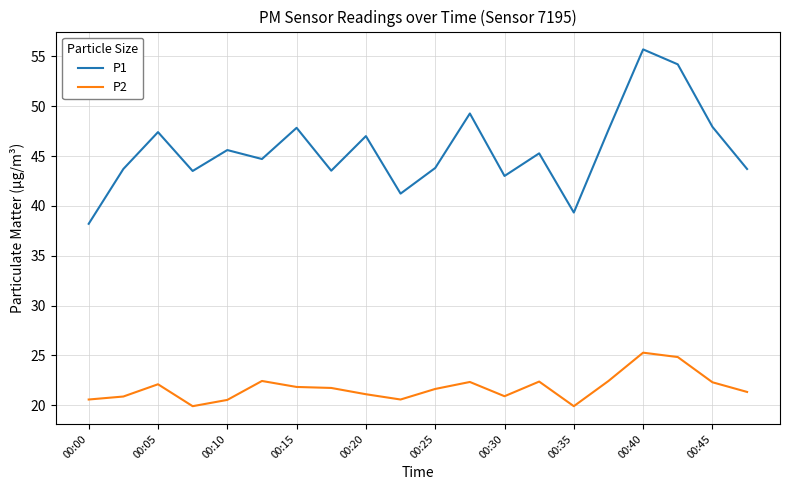

Which series has the widest spread of values?

P1